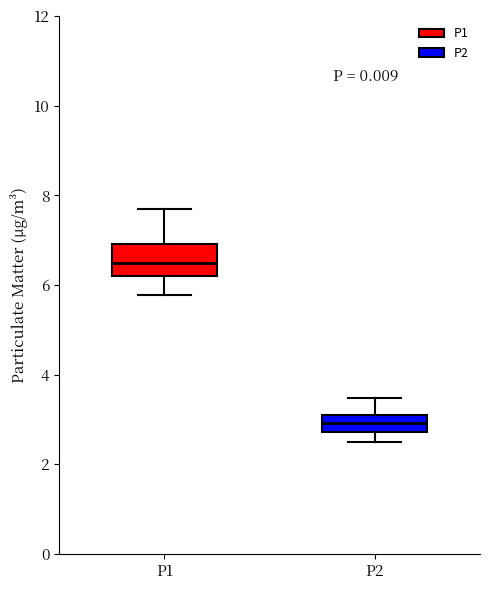

Reading left to right, transcribe this box plot: for each box, give where its median line is, the range the box spans, and where its two whiskers end, as read against the y-axis. The values are not printed on the chart, so give them approximately, as read against the axis.

P1: median 6.6, box 6.2 to 7.0, whiskers 5.8 to 7.8
P2: median 3.0, box 2.8 to 3.2, whiskers 2.6 to 3.4